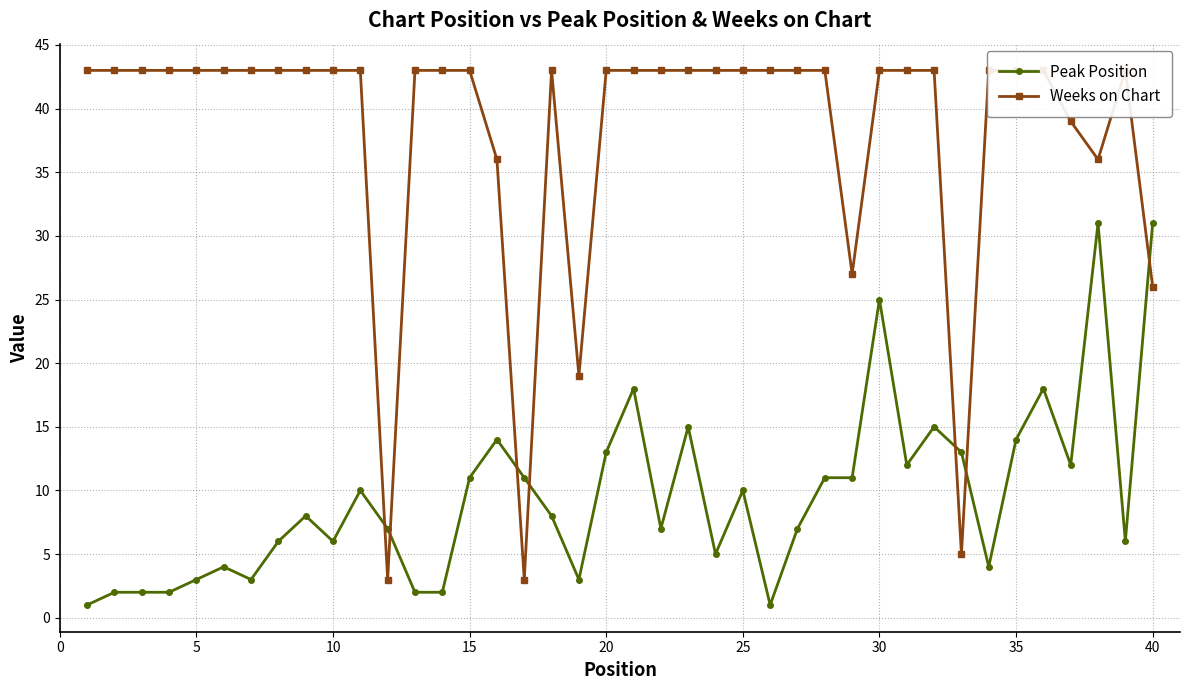

True or false: Peak Position has more than 1 points higher than both neighbors.

True